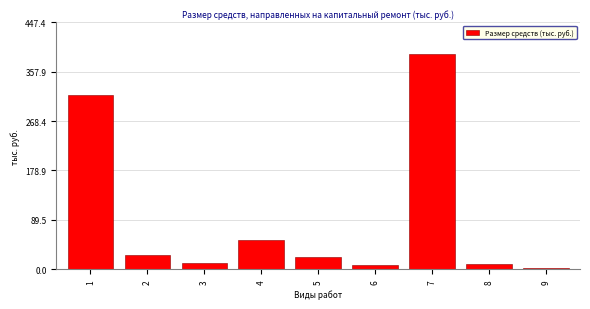

Reading right to left, list all the values displayed in this chart.

9=3.1	8=9.8	7=389.0	6=7.2	5=22.5	4=54.0	3=12.1	2=25.8	1=316.3